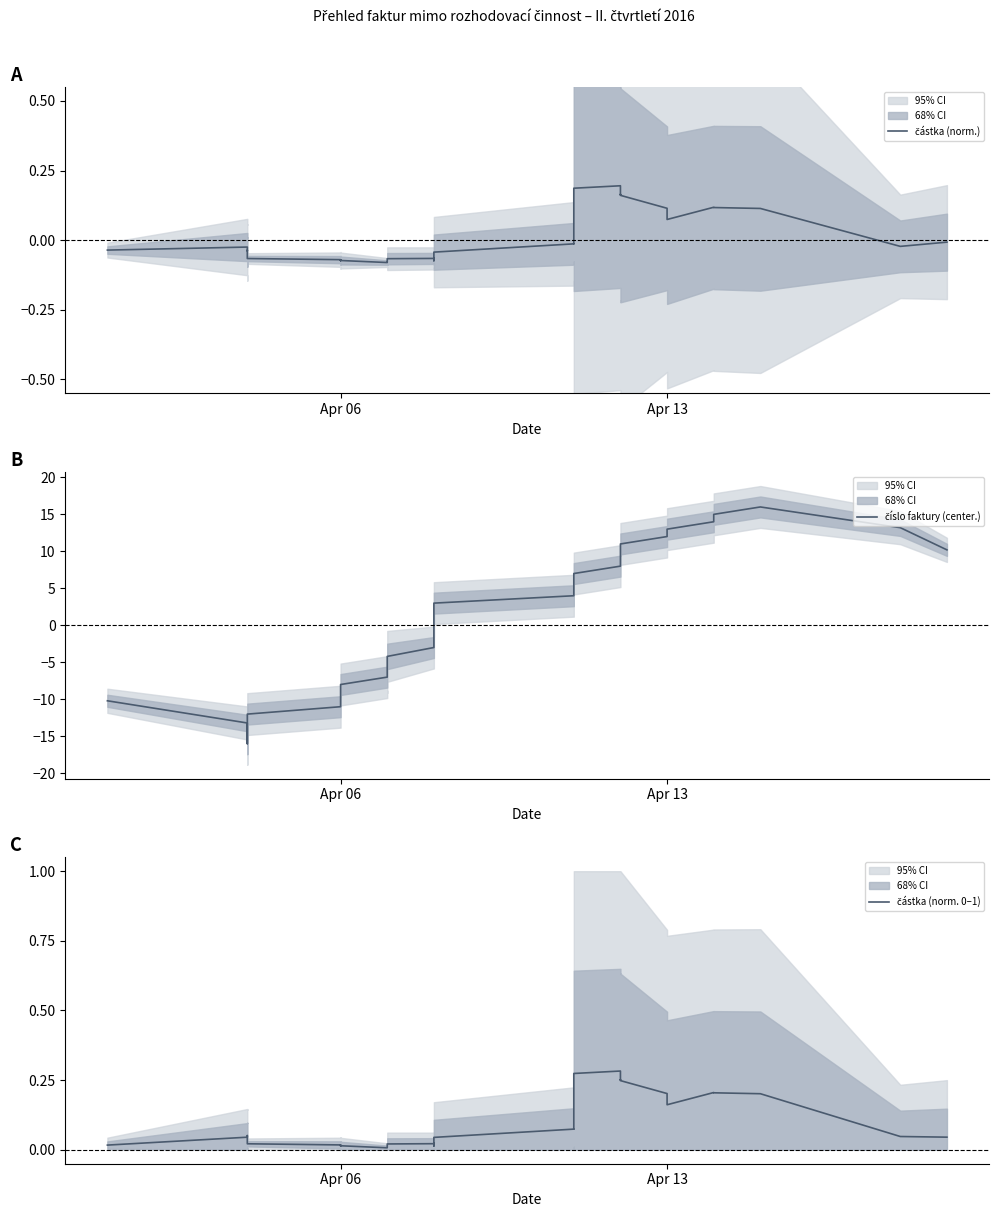

Reading right to left, what are all the values shown in this chart?

částka (norm.): -0.0	-0.0	0.1	0.1	0.1	0.1	0.1	0.2	0.2	0.2	0.2	0.2	-0.0	-0.0	-0.0	-0.0	-0.1	-0.1	-0.1	-0.1	-0.1	-0.1	-0.1	-0.1	-0.1	-0.1	-0.1	-0.1	-0.1	-0.1	-0.0	-0.0	-0.0	-0.0	-0.0	-0.0
číslo faktury (center.): 10.2	13.2	16.0	15.0	14.0	13.0	12.0	11.0	10.0	9.0	8.0	7.0	6.0	5.0	4.0	3.0	1.8	0.6	-0.6	-1.8	-3.0	-4.2	-5.4	-6.0	-7.0	-8.0	-8.8	-9.6	-11.0	-12.0	-13.0	-14.0	-15.0	-16.0	-13.2	-10.2
částka (norm. 0–1): 0.0	0.0	0.2	0.2	0.2	0.2	0.2	0.2	0.3	0.3	0.3	0.3	0.1	0.1	0.1	0.0	0.0	0.0	0.0	0.0	0.0	0.0	0.0	0.0	0.0	0.0	0.0	0.0	0.0	0.0	0.0	0.0	0.1	0.0	0.0	0.0